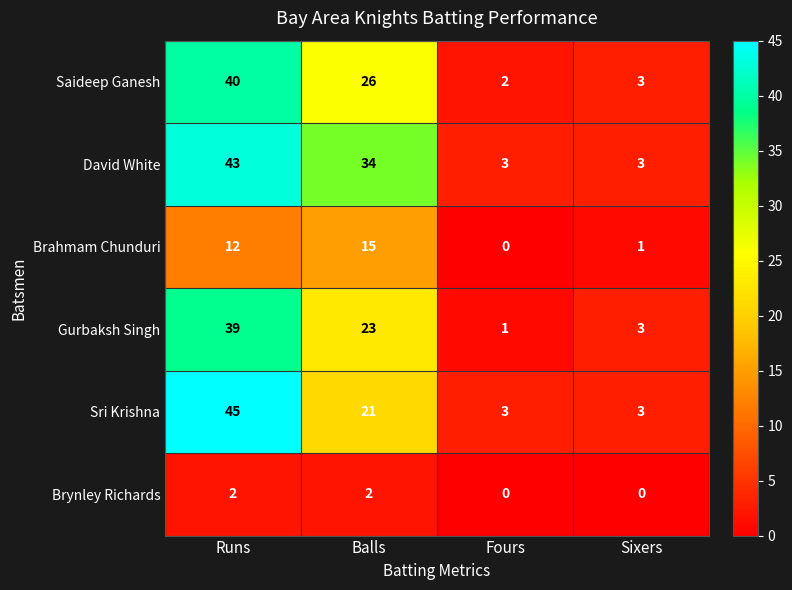

How many series are shown in this chart?

6